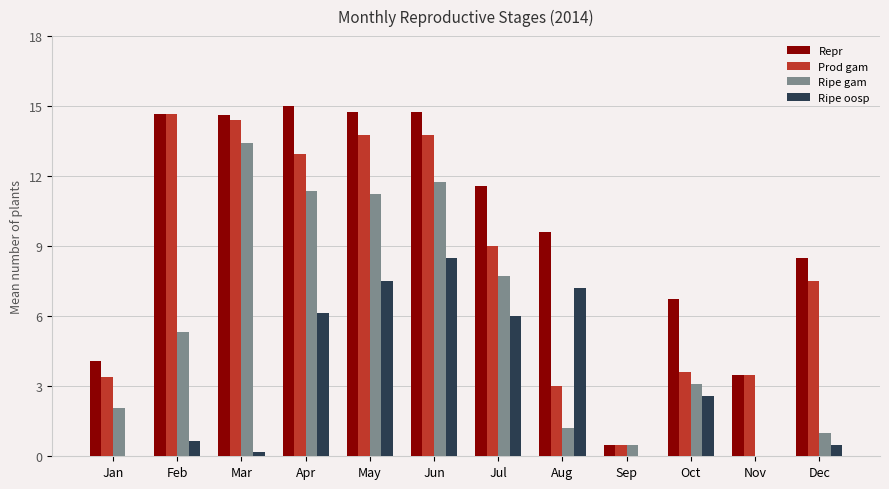

How many values in Ripe gam are above zero?

11